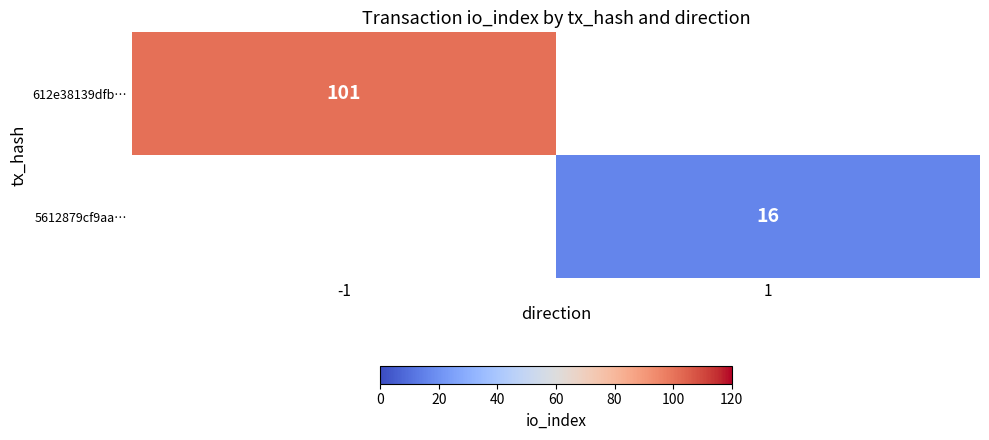

The 5612879cf9aa… series shows 9 at 1. True or false?

False